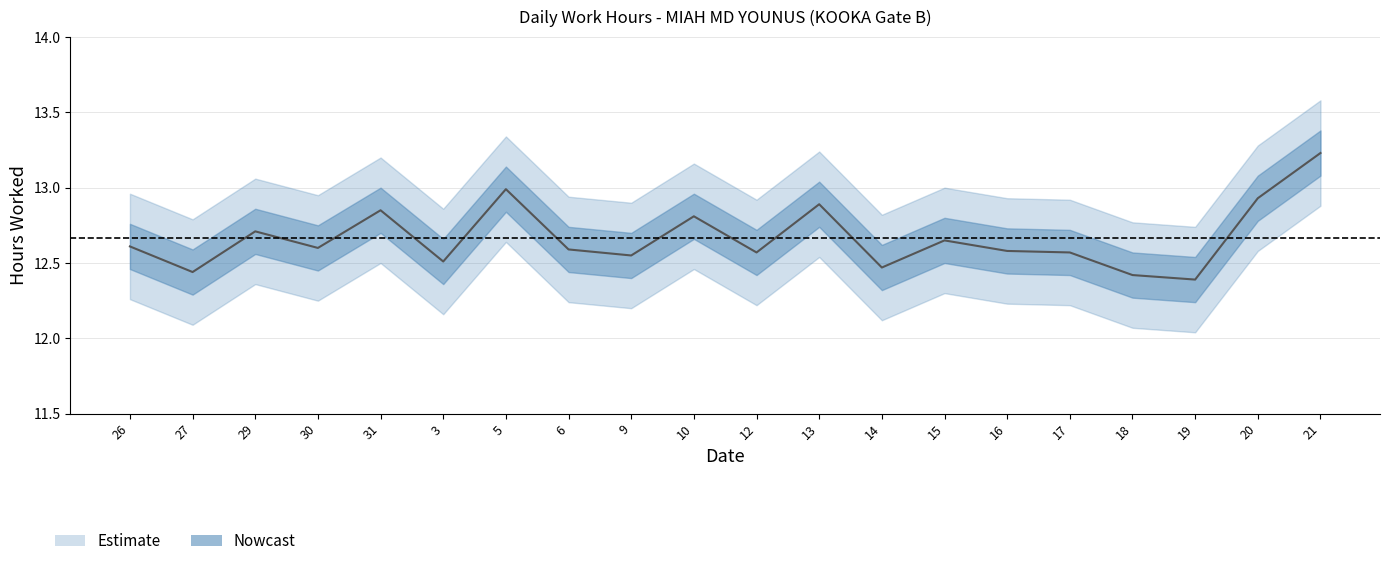

List the labels in order of value, largest first.

21, 5, 20, 13, 31, 10, 29, 15, 26, 30, 6, 16, 12, 17, 9, 3, 14, 27, 18, 19